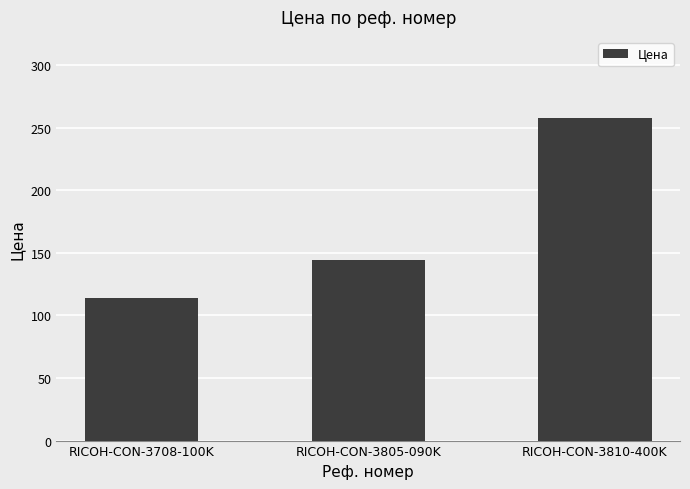

Approximately how many times larger is the value at RICOH-CON-3708-100K compared to RICOH-CON-3810-400K?

0.4